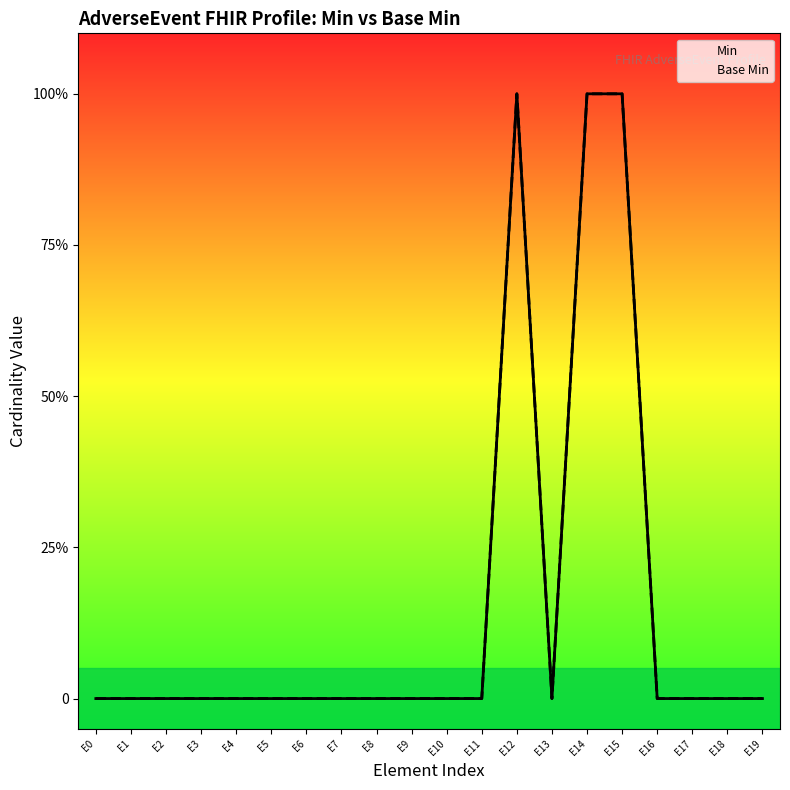

How many interior local peaks does the Min series have?

1